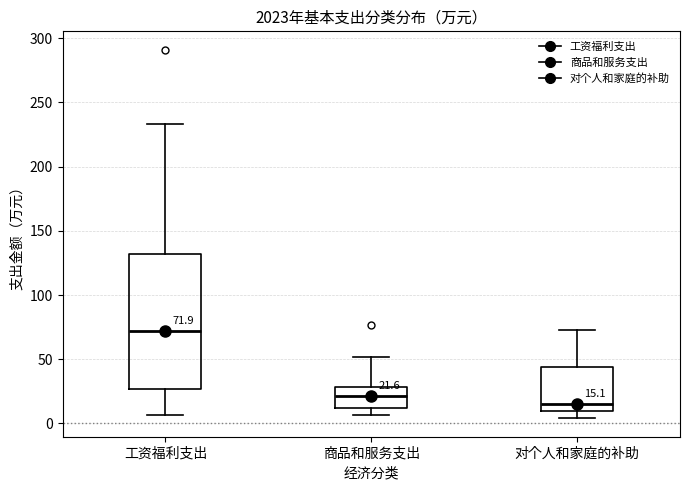

Which box's median line is the highest?

工资福利支出